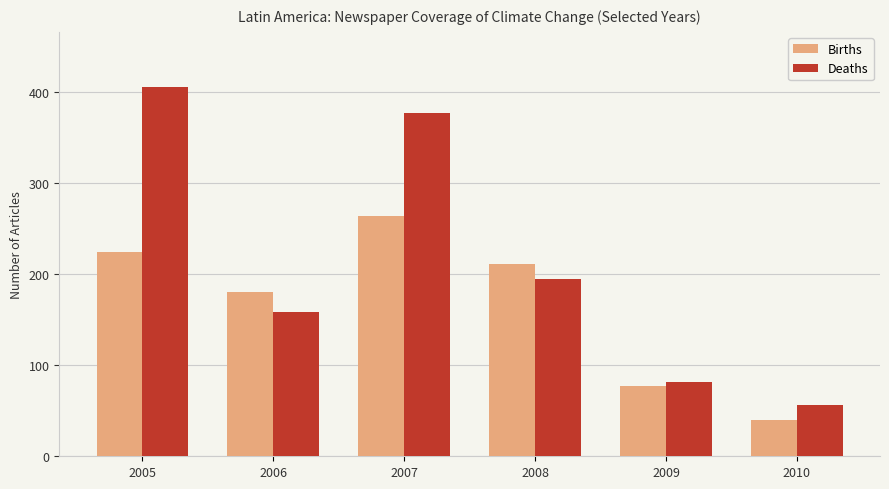

Which series has the largest range (max minus min)?

Deaths